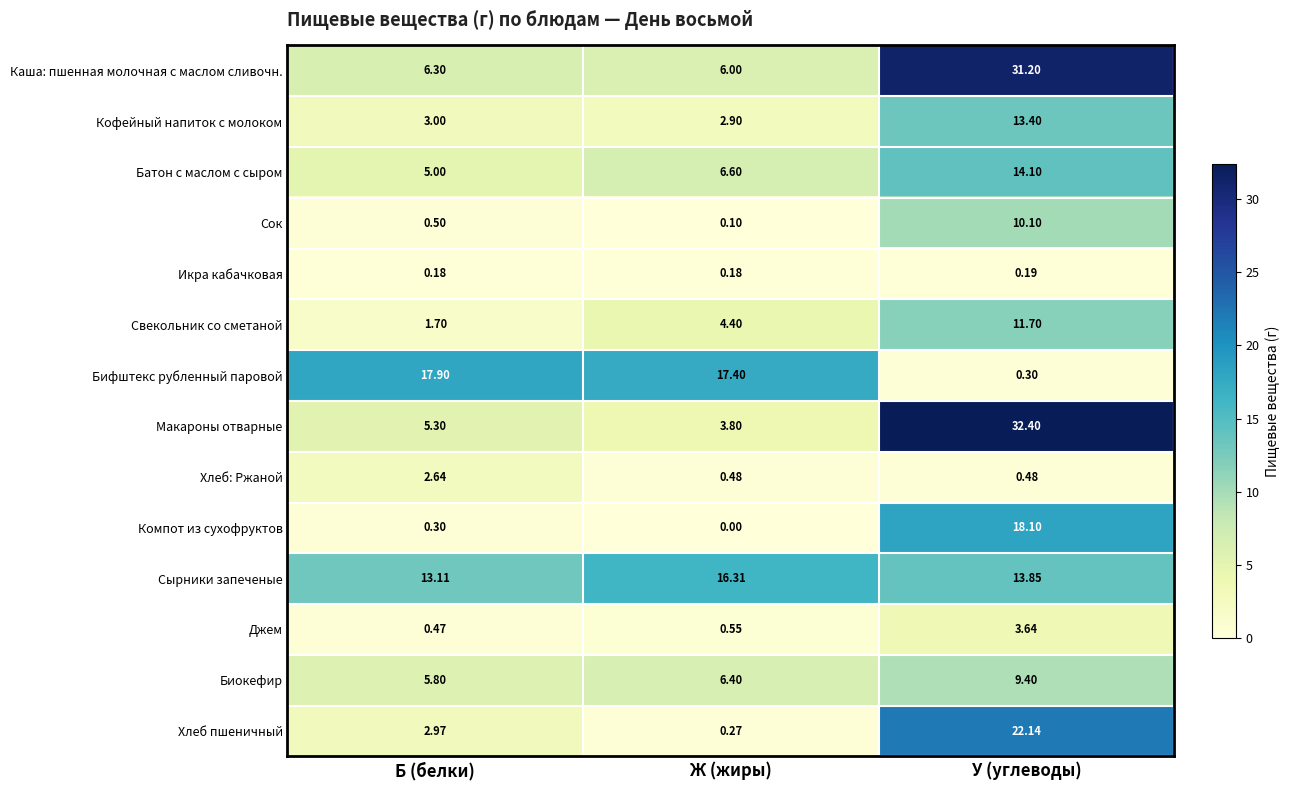

Which series has the largest range (max minus min)?

Макароны отварные